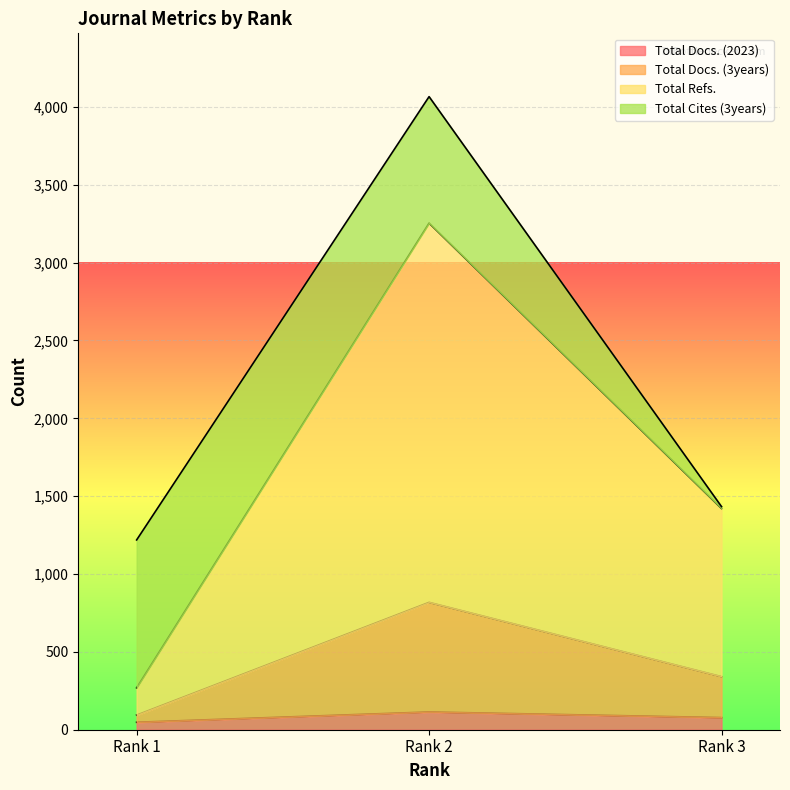

At which label does Total Docs. (2023) first exceed 78?

Rank 2